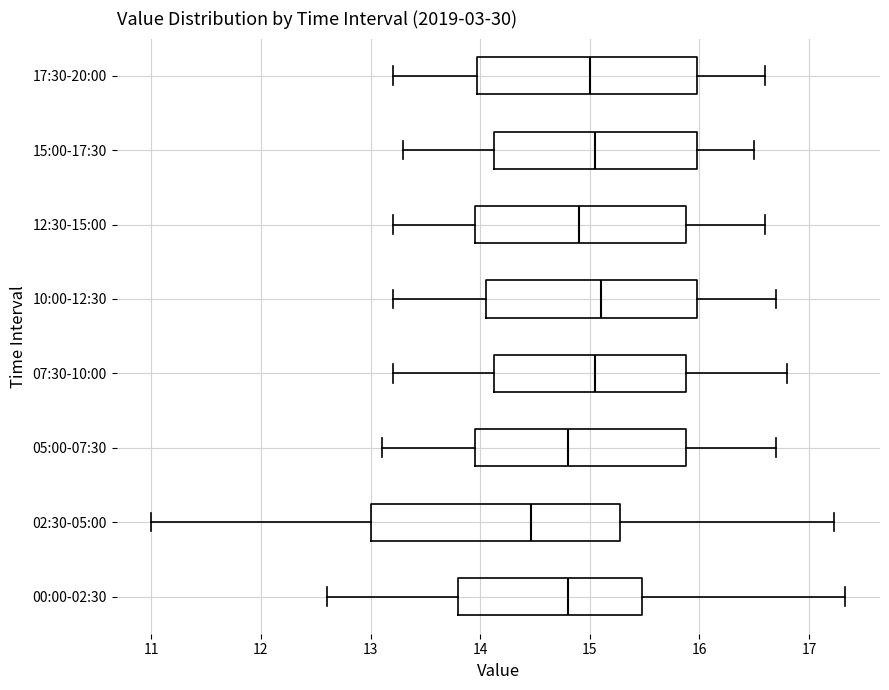

Comparing the boxes themselves (not the whiskers), which one is the widest?

02:30-05:00